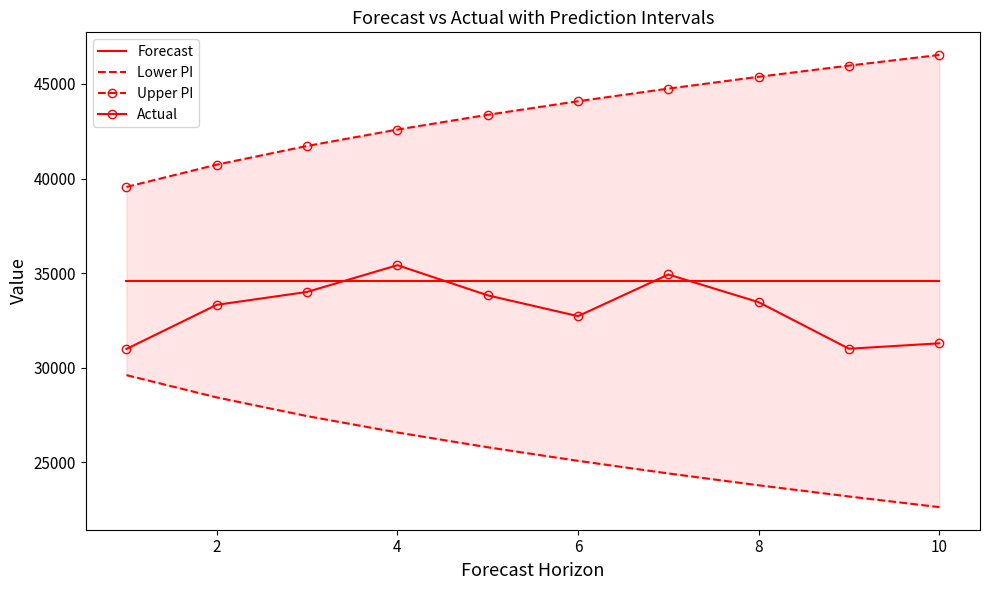

True or false: Forecast has a value of 50516.3 at 10.

False